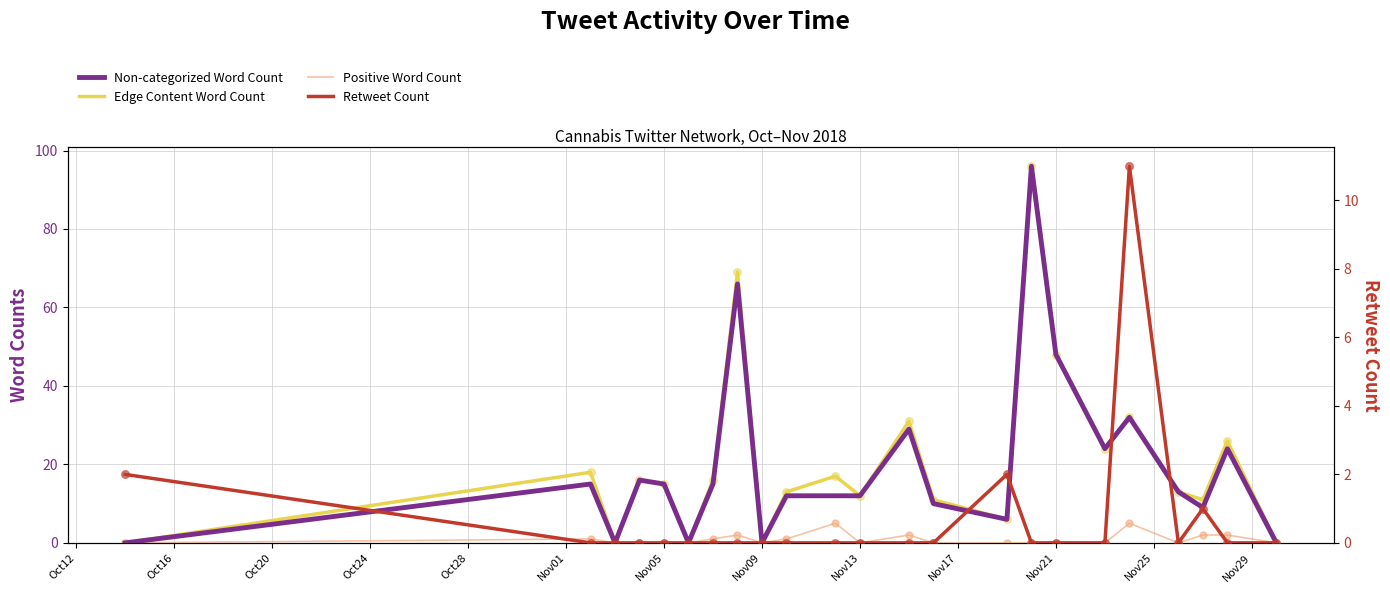

Which series contains the highest Y value?

Non-categorized Word Count